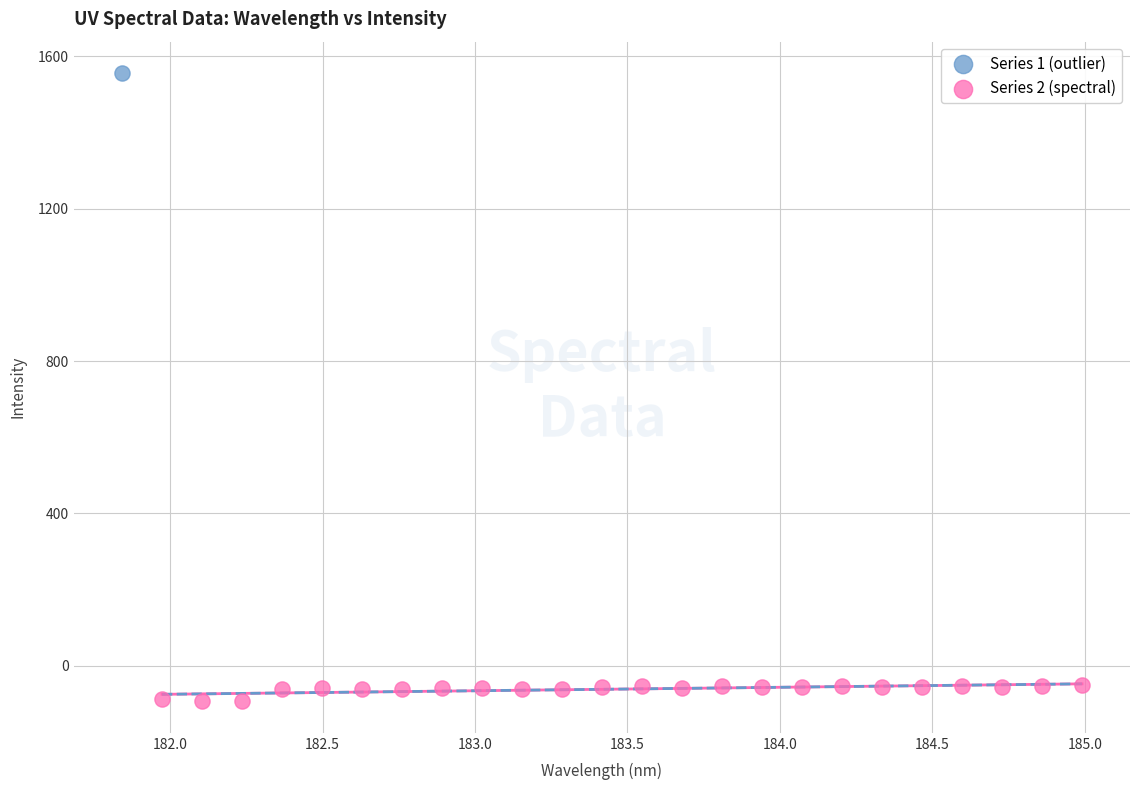

What are all the series names shown in the legend?

Series 1 (outlier), Series 2 (spectral)